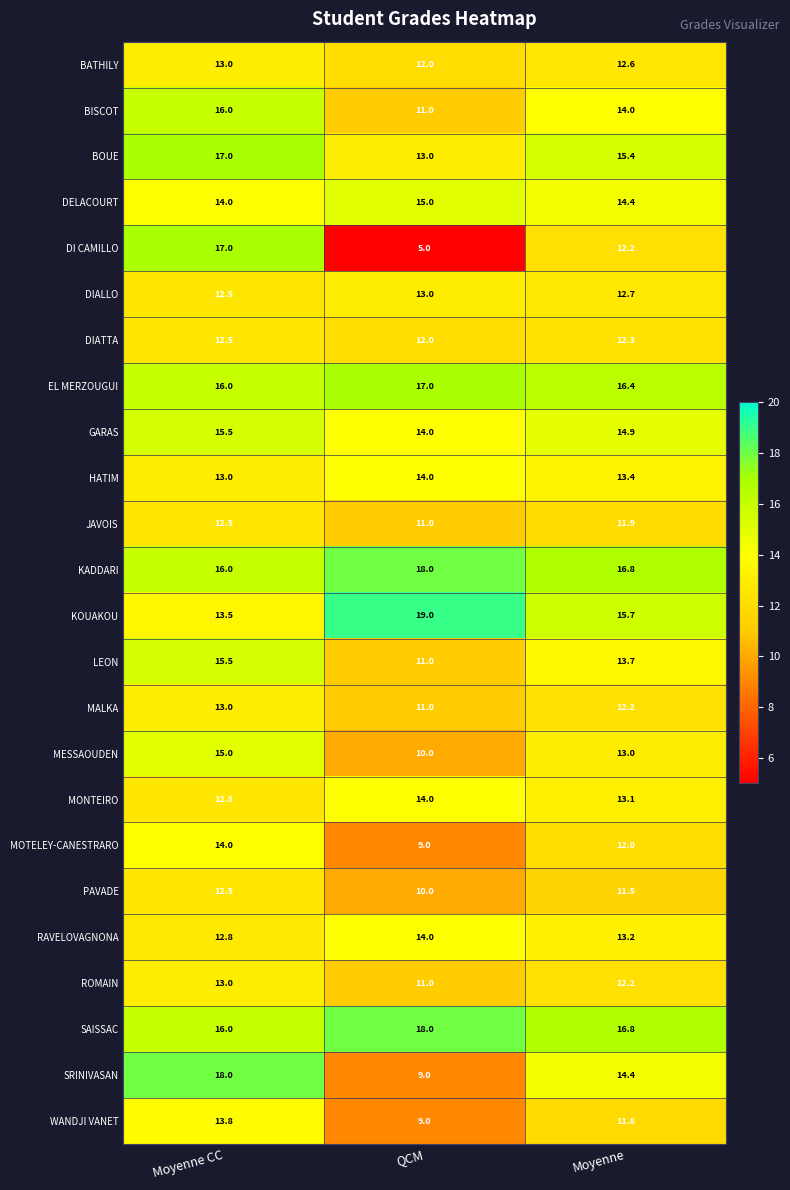

Is it true that ROMAIN equals 21.1 at Moyenne CC?

False